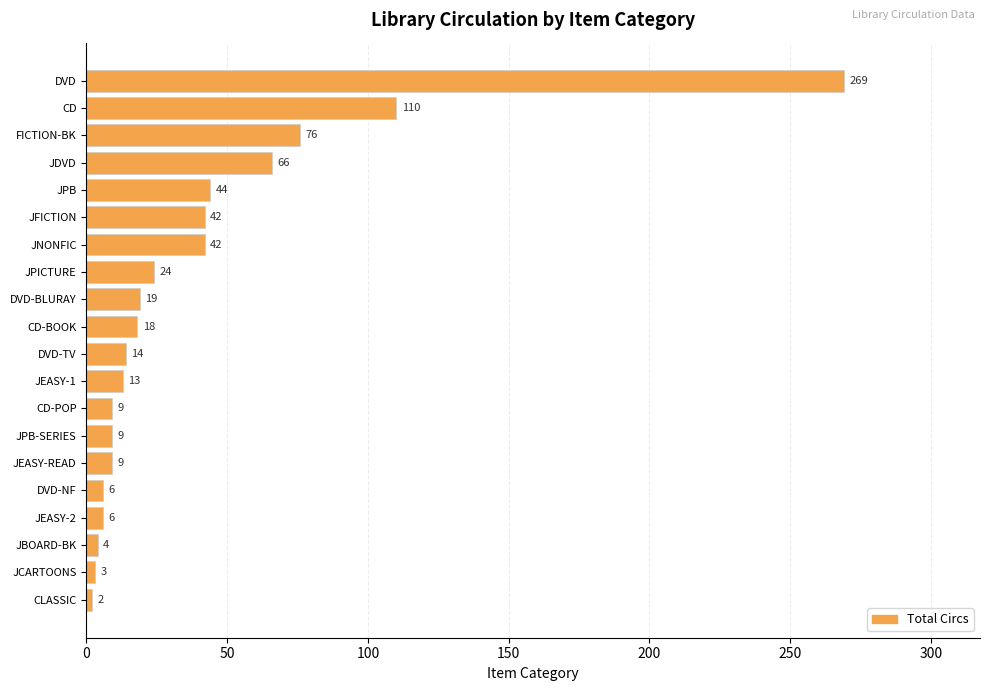

The chart shows a value of 61 at JPB. True or false?

False